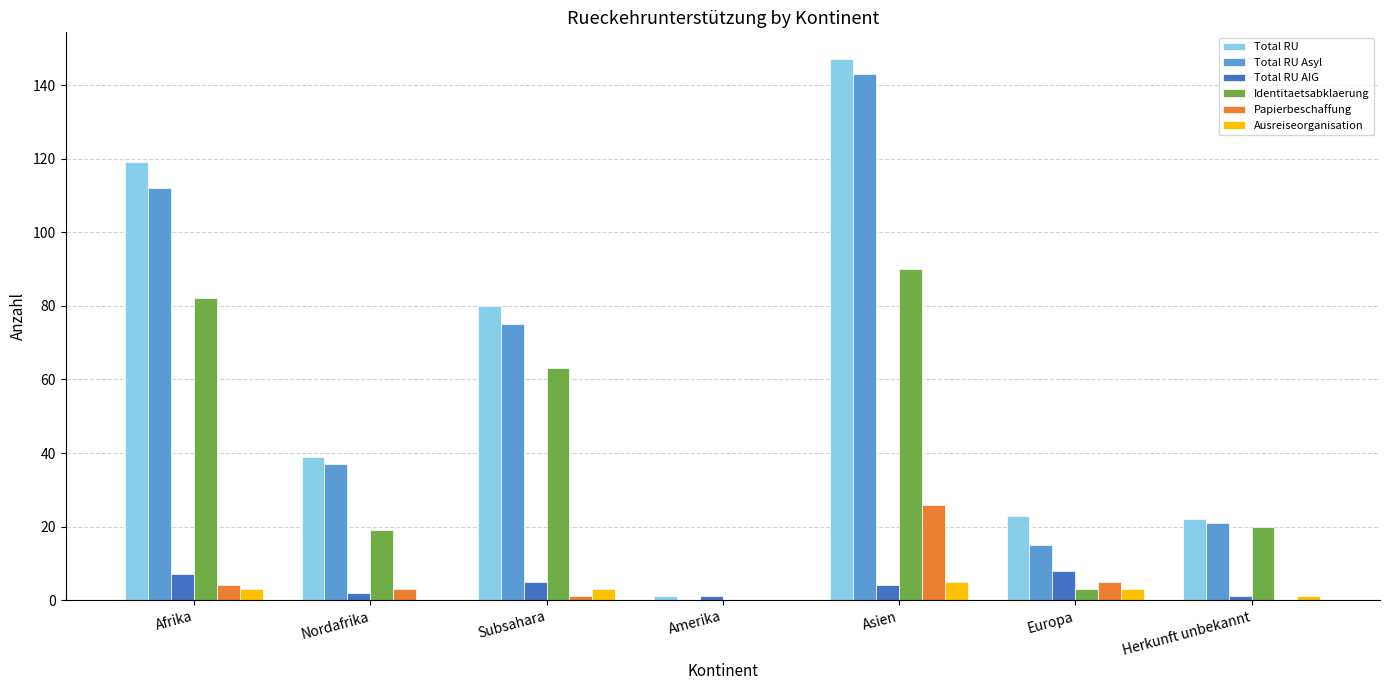

What is the total value across all series at Amerika?

2